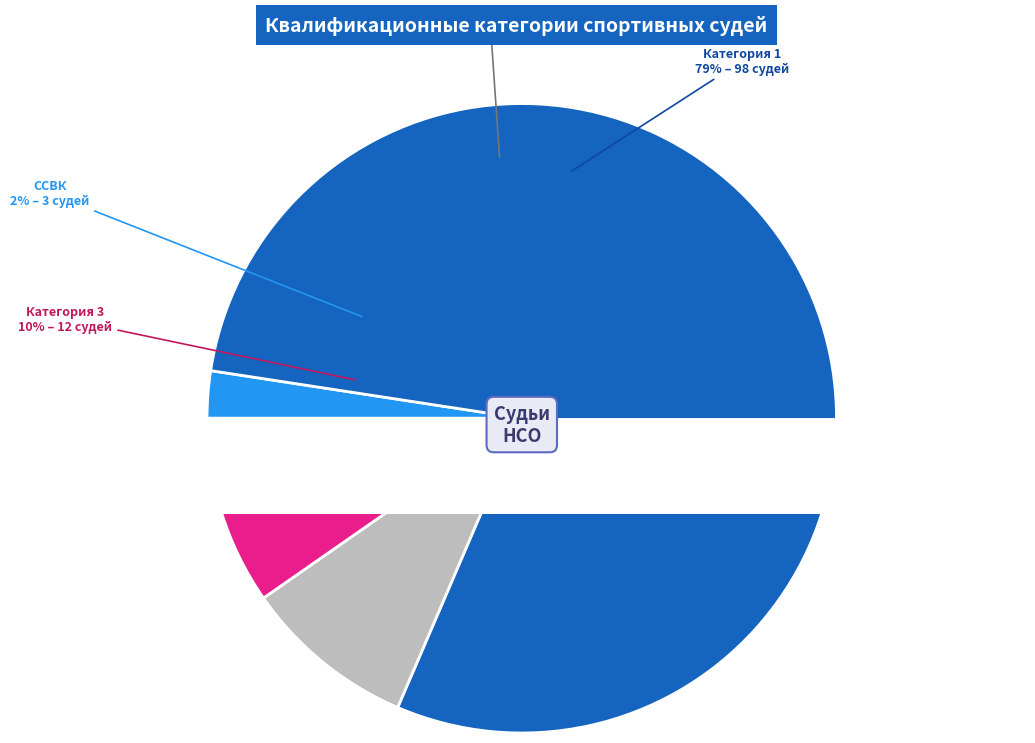

Does 1 account for over 50% of the chart?

Yes